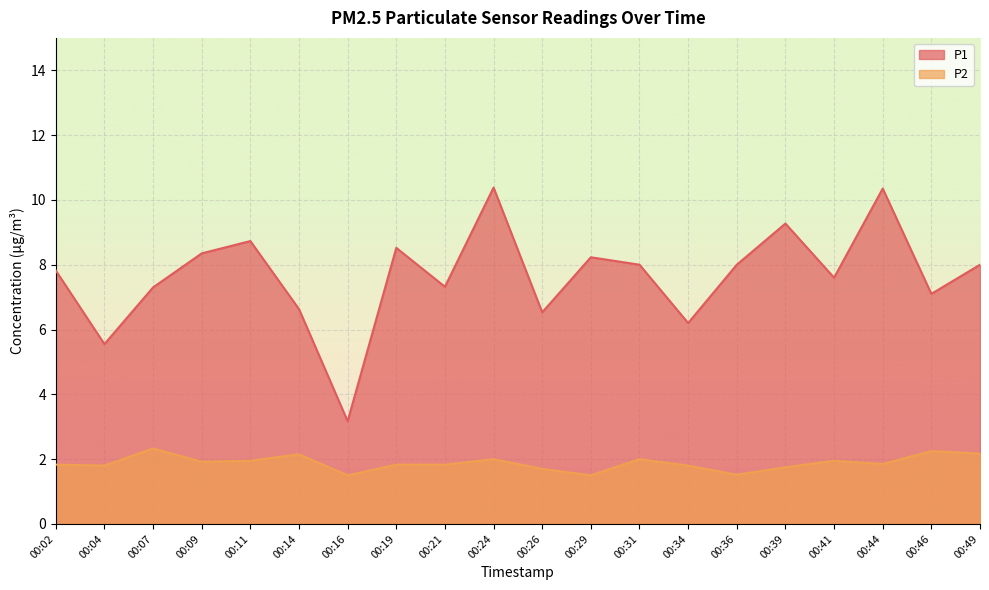

True or false: P2 and P1 cross at least once.

False